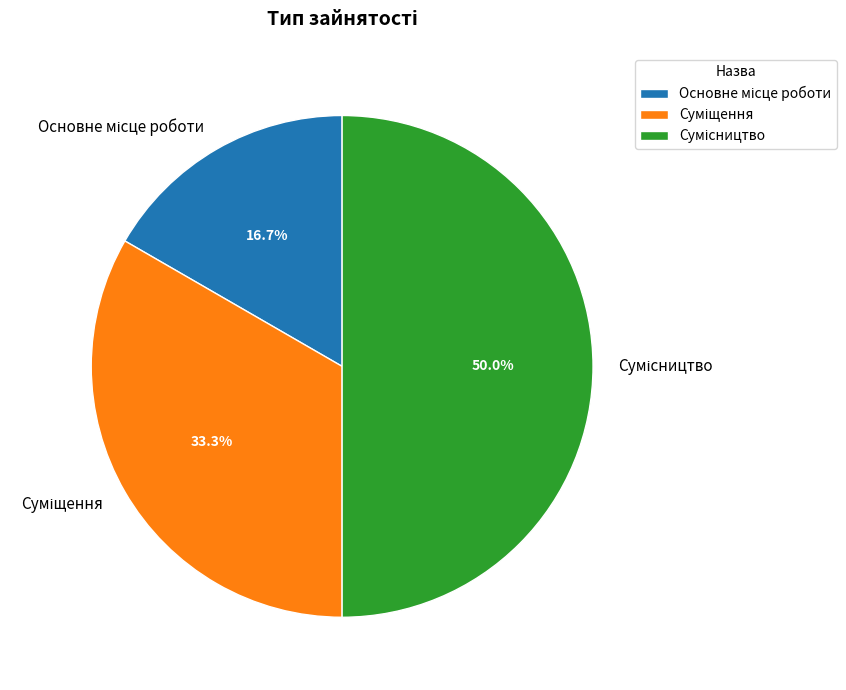

How many segments does this pie chart have?

3